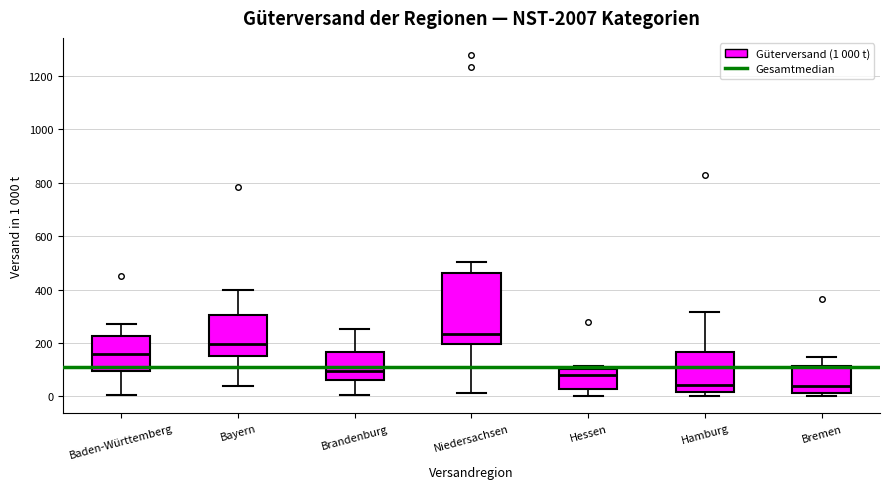

Which box's median line is the highest?

Niedersachsen